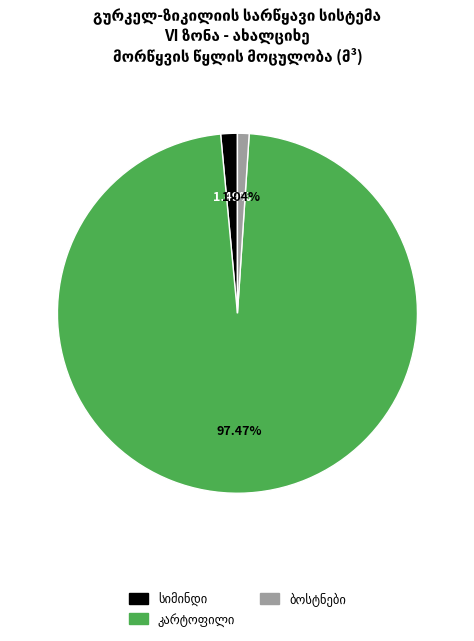

Is there any slice that represents more than half of the pie?

Yes